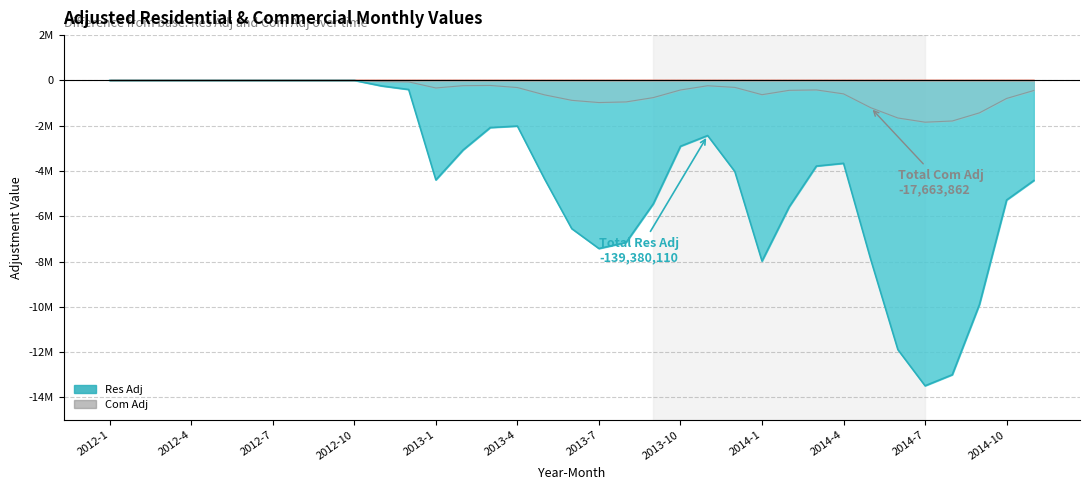

What is the difference between the Com Adj values at 14 and 2012-4?

223092